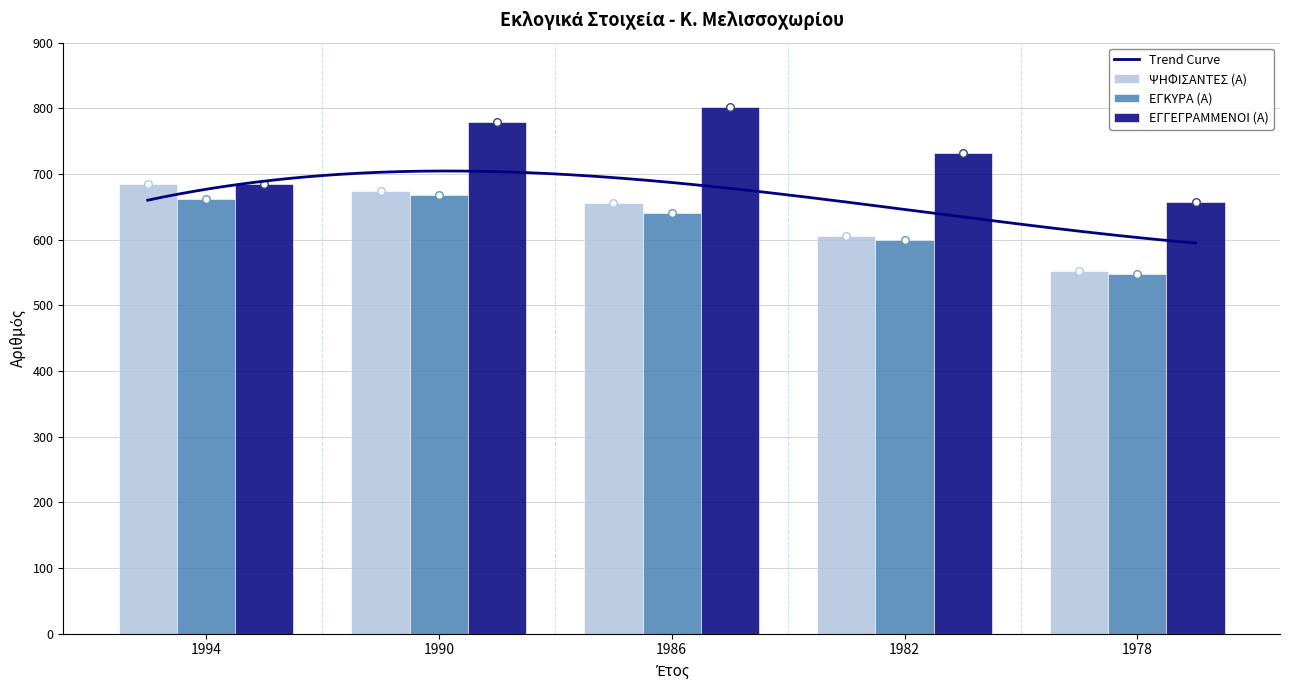

Which series contains the highest Y value?

ΕΓΓΕΓΡΑΜΜΕΝΟΙ (Α)